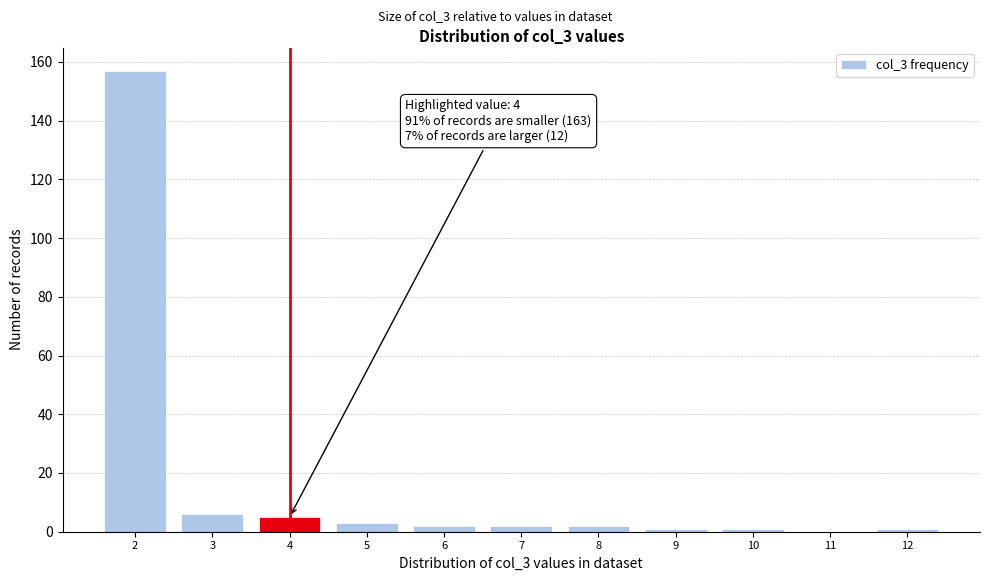

Which range on the x-axis has the tallest bar?

1.5 to 2.5